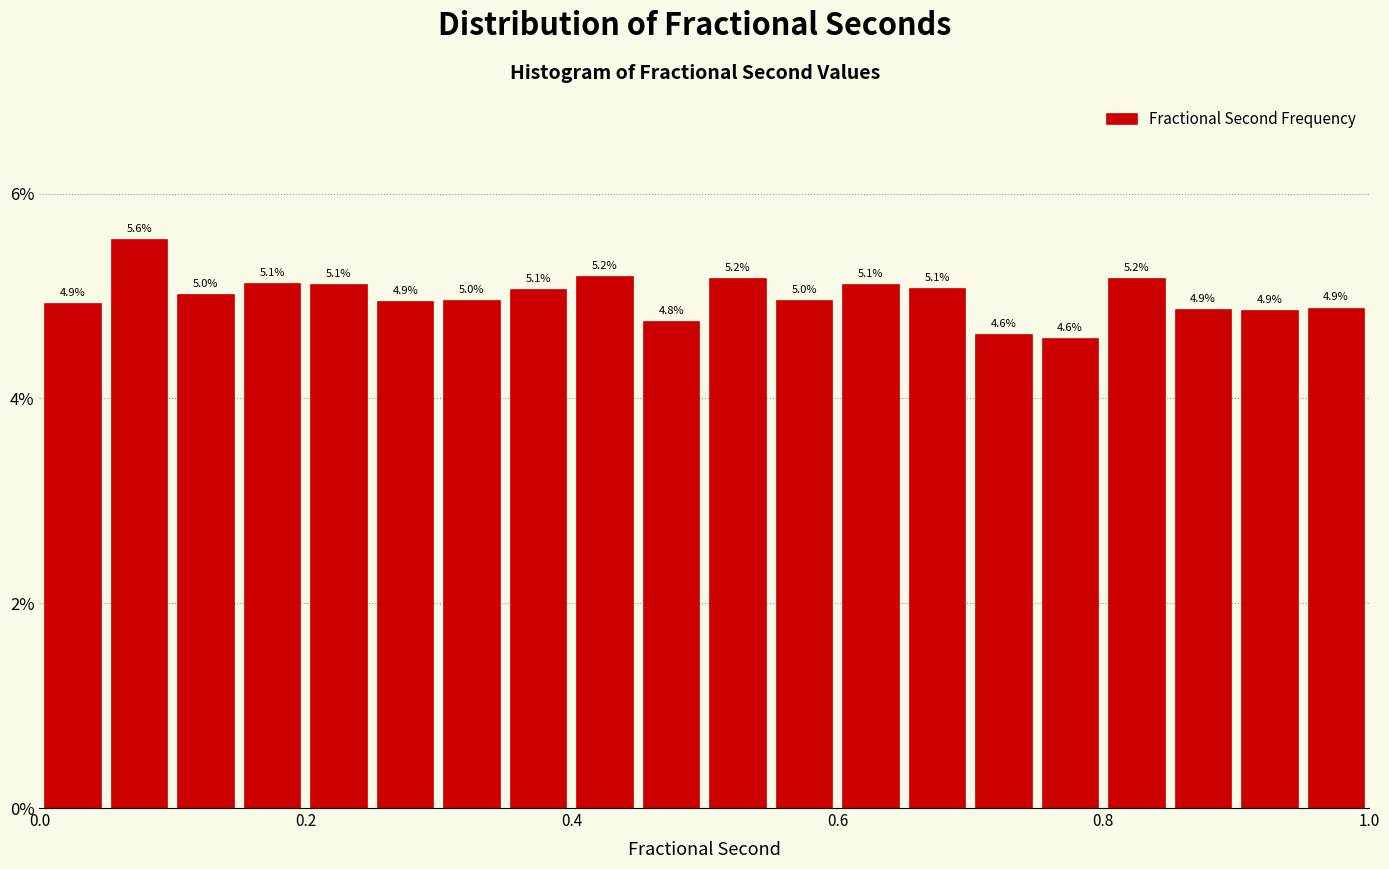

Read against the x-axis, roughly where is the centre of the tallest bar?

0.08